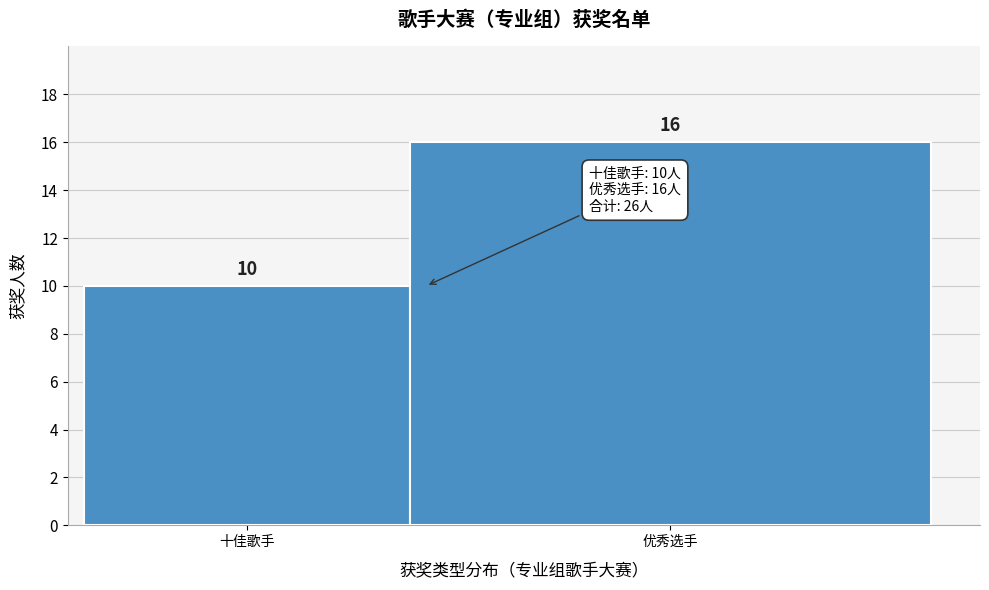

Reading left to right, what are all the values shown in this chart?

10	16